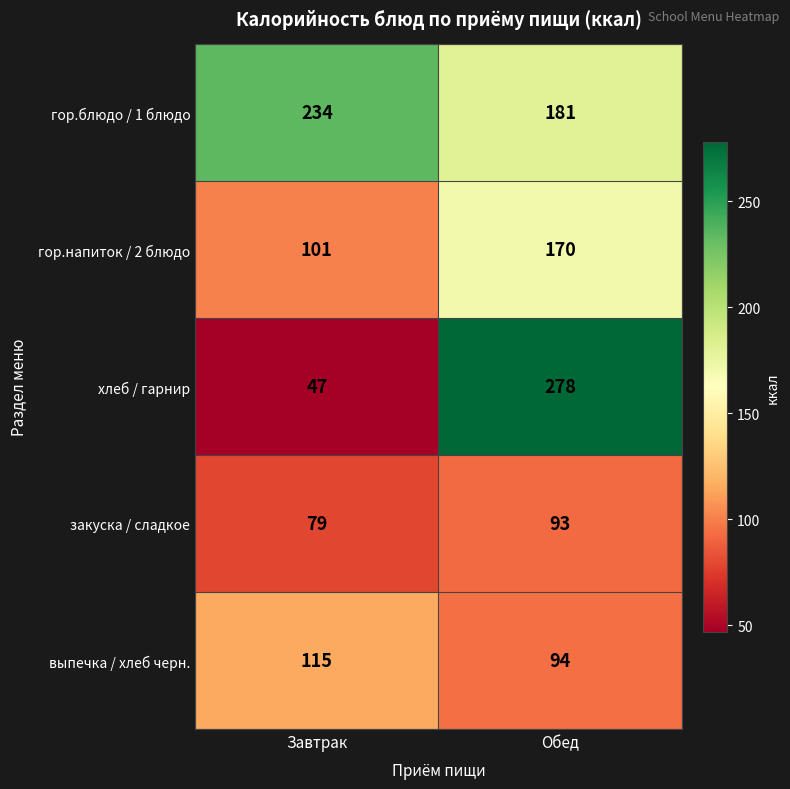

At Обед, list the series in order from smallest to largest.

закуска / сладкое, выпечка / хлеб черн., гор.напиток / 2 блюдо, гор.блюдо / 1 блюдо, хлеб / гарнир